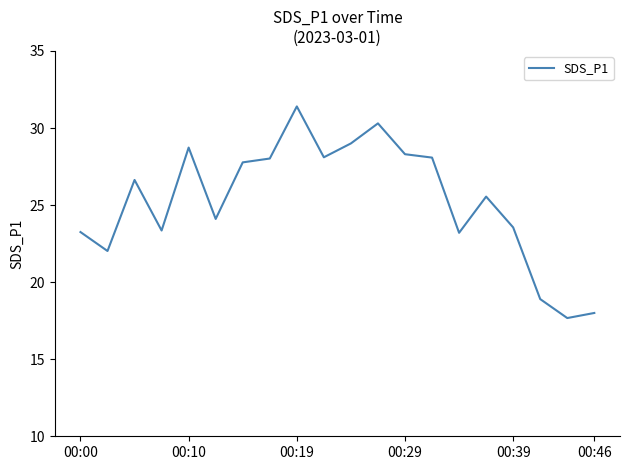

What is the smallest value displayed?

17.7